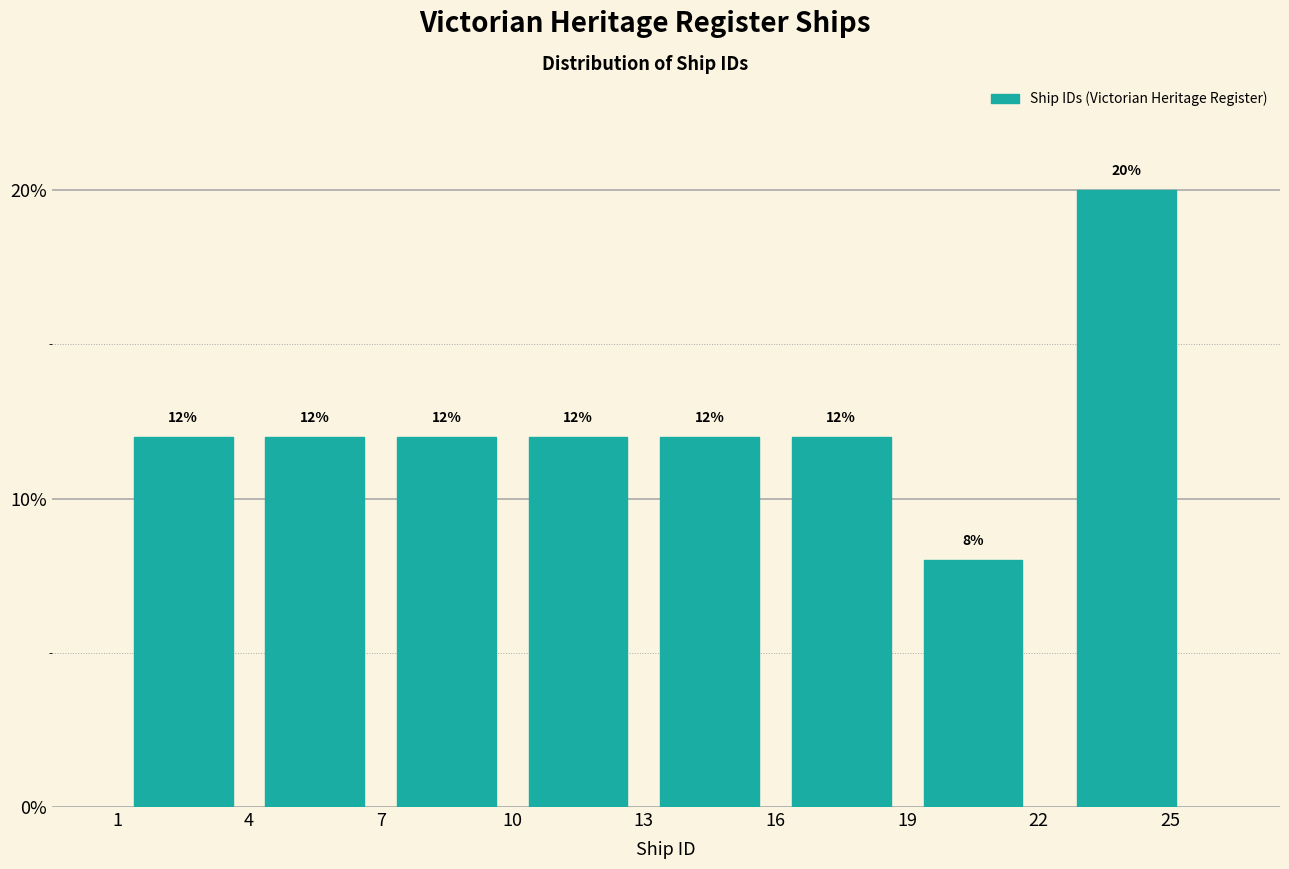

What is the height of the bar covering 22 to 26 on the x-axis?

20